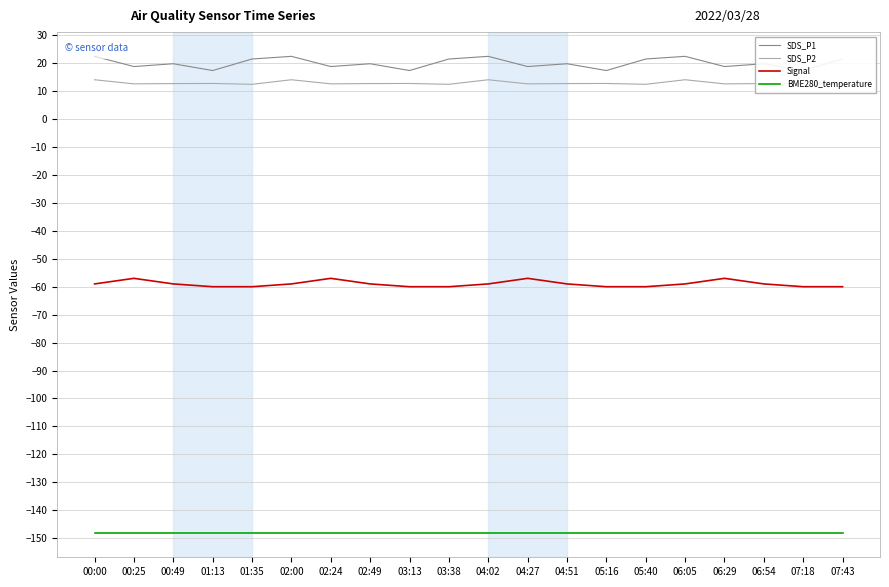

What is the greatest value displayed?

22.5